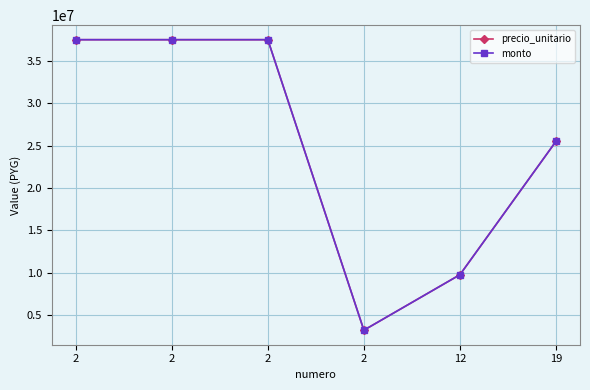

Which has a higher value, 2 or 2?

2